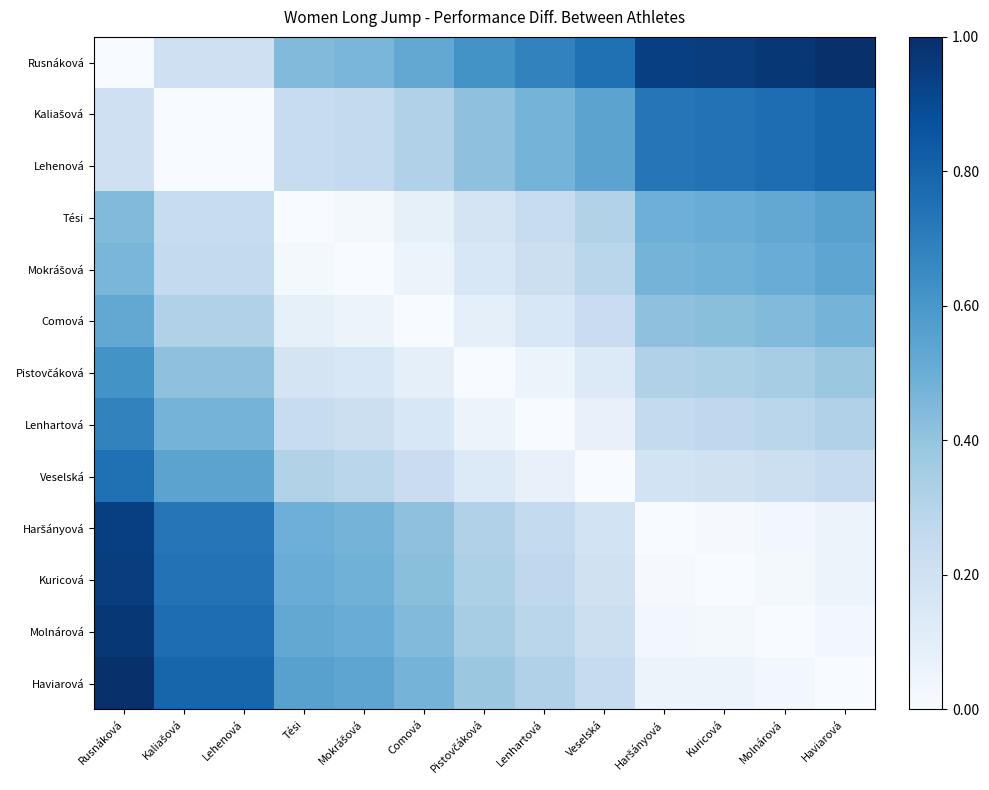

Which series has the largest total across all categories?

Rusnáková